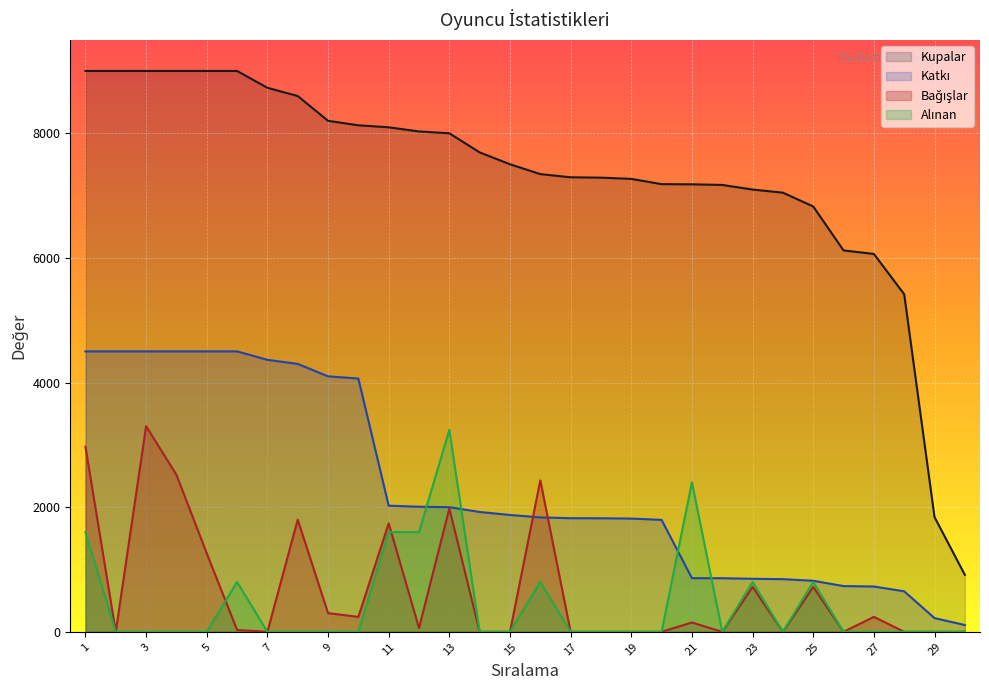

At which category is the sum across all series the highest?

1